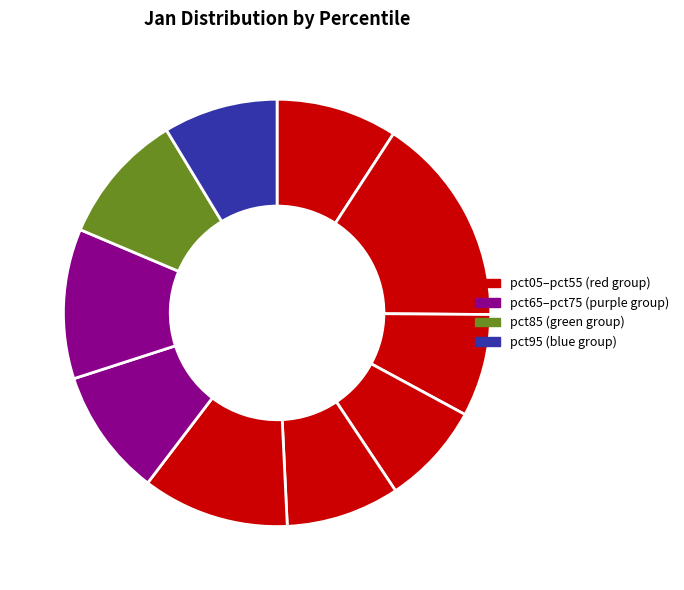

How many slices are in this pie chart?

10